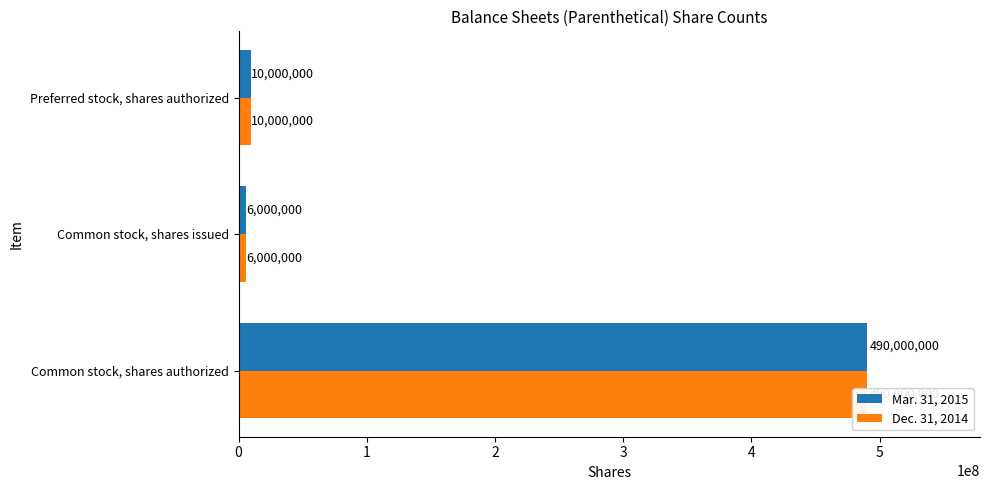

Is it true that Dec. 31, 2014 equals 490000000 at Common stock, shares authorized?

True